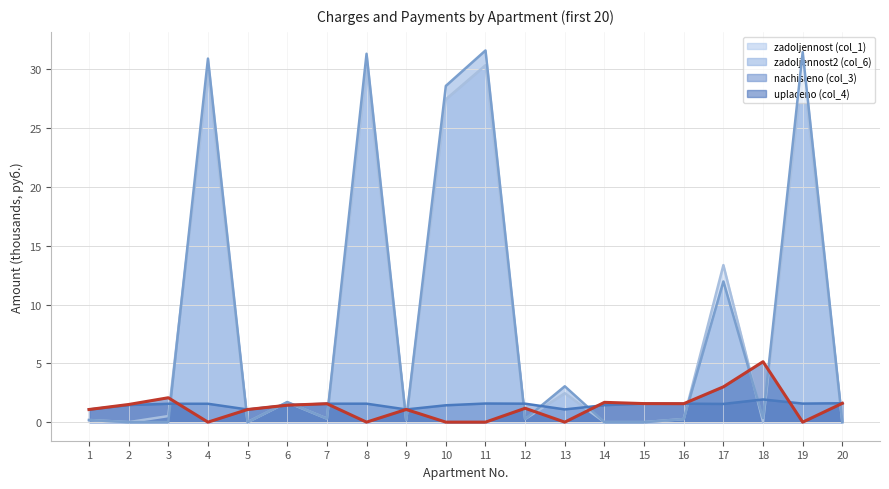

At which label is zadoljennost (col_1) closest to 15?

17